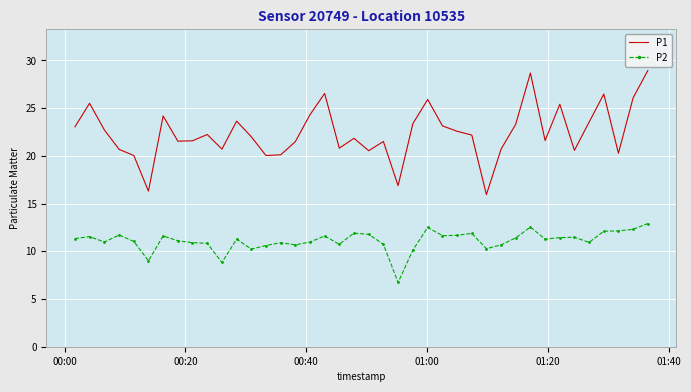

What is the difference between the maximum and minimum values in the P1 series?

13.0